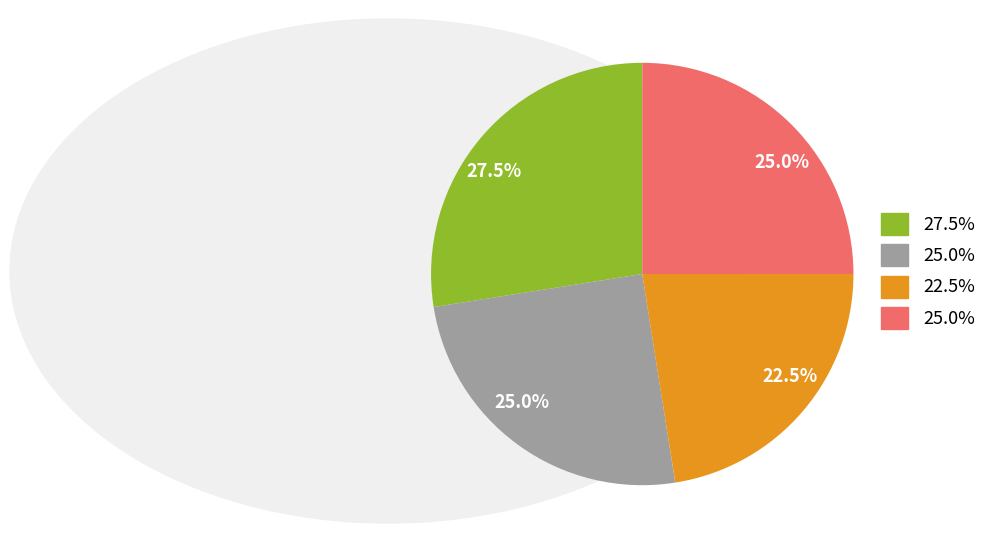

Does any single category account for the majority?

No